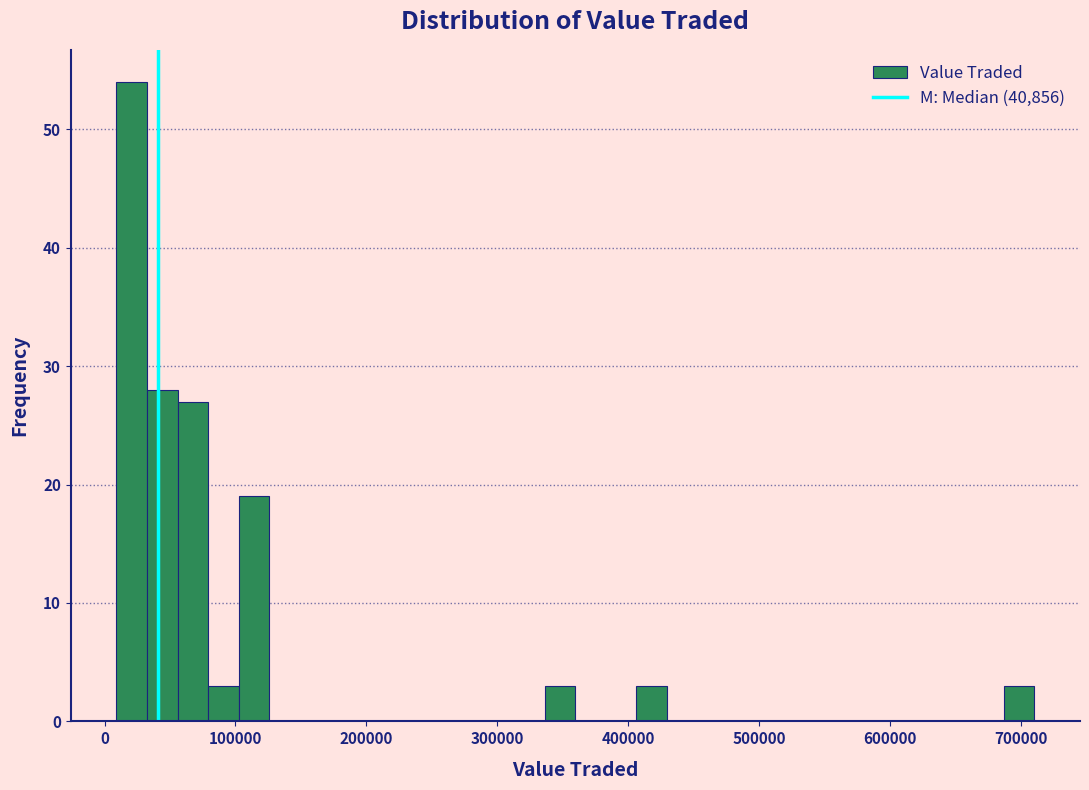

Around what value on the x-axis is the tallest bar? Give the approximate position of its centre, as read against the axis.

20000